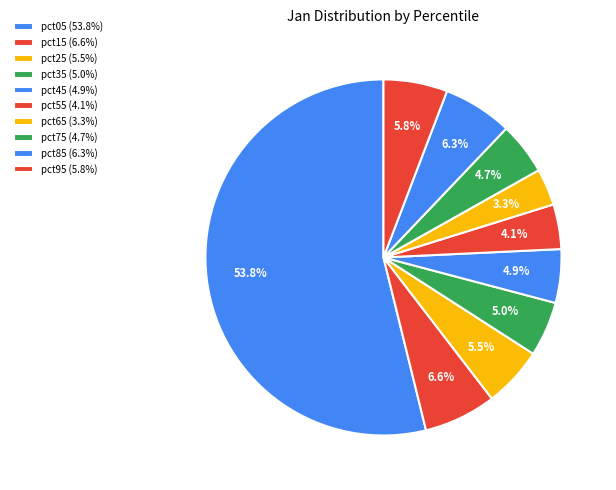

Combined, do pct35 and pct55 account for over 50%?

No